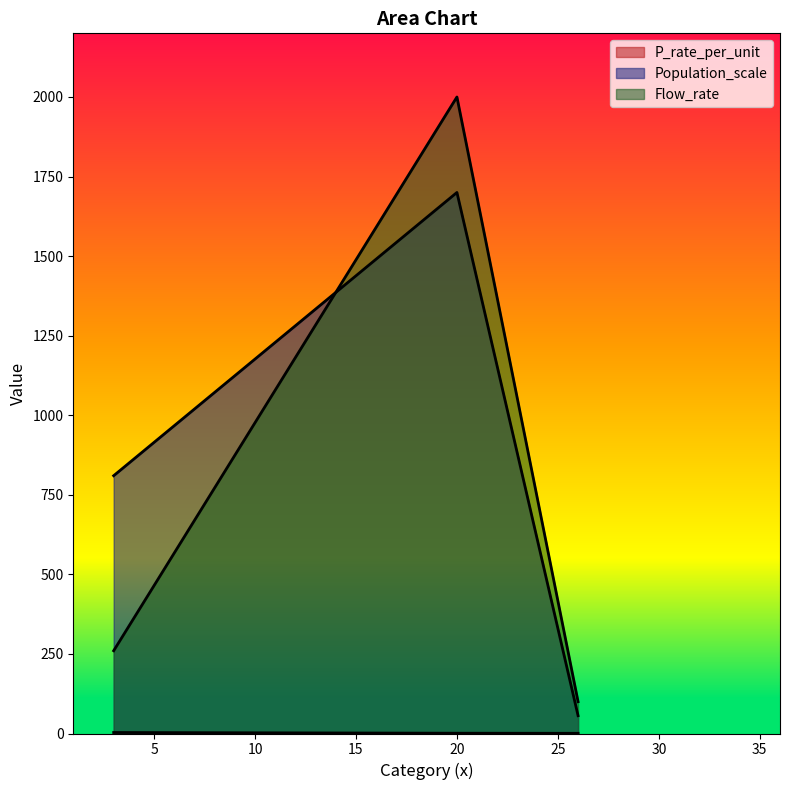

Which series has the largest total across all categories?

Population_scale